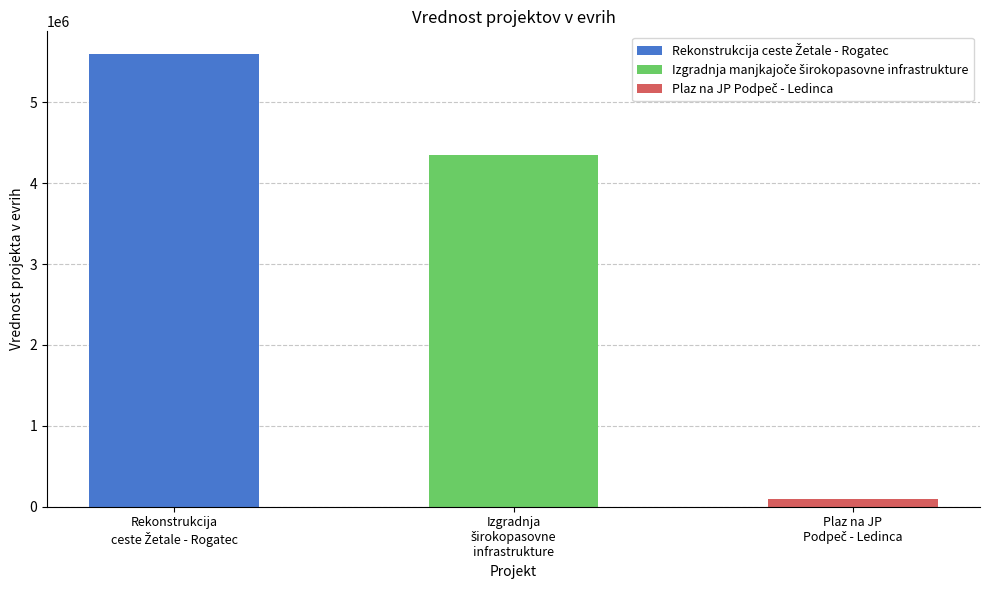

Does the chart contain stacked bars?

No